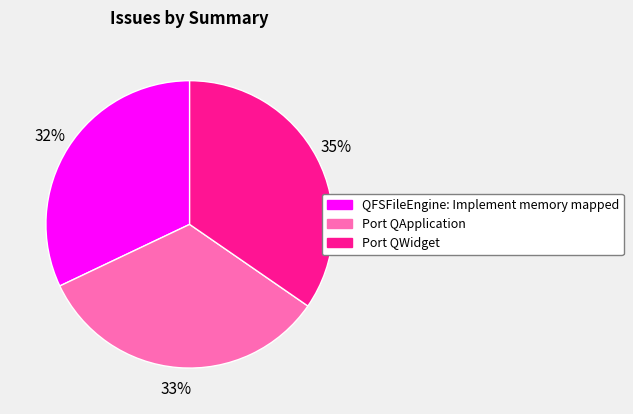

How many segments does this pie chart have?

3